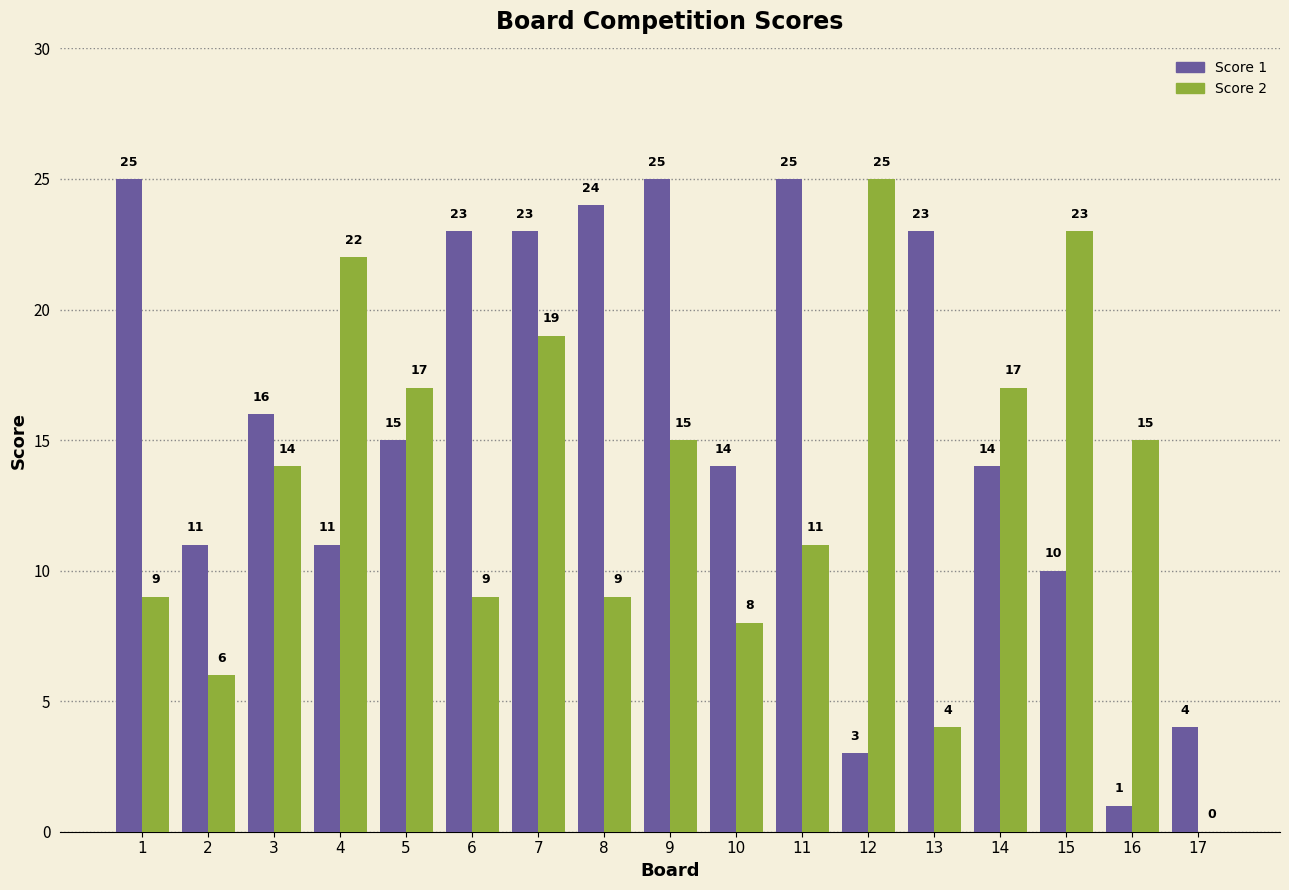

Reading left to right, what are all the values shown in this chart?

Score 1: 1=25	2=11	3=16	4=11	5=15	6=23	7=23	8=24	9=25	10=14	11=25	12=3	13=23	14=14	15=10	16=1	17=4
Score 2: 1=9	2=6	3=14	4=22	5=17	6=9	7=19	8=9	9=15	10=8	11=11	12=25	13=4	14=17	15=23	16=15	17=0